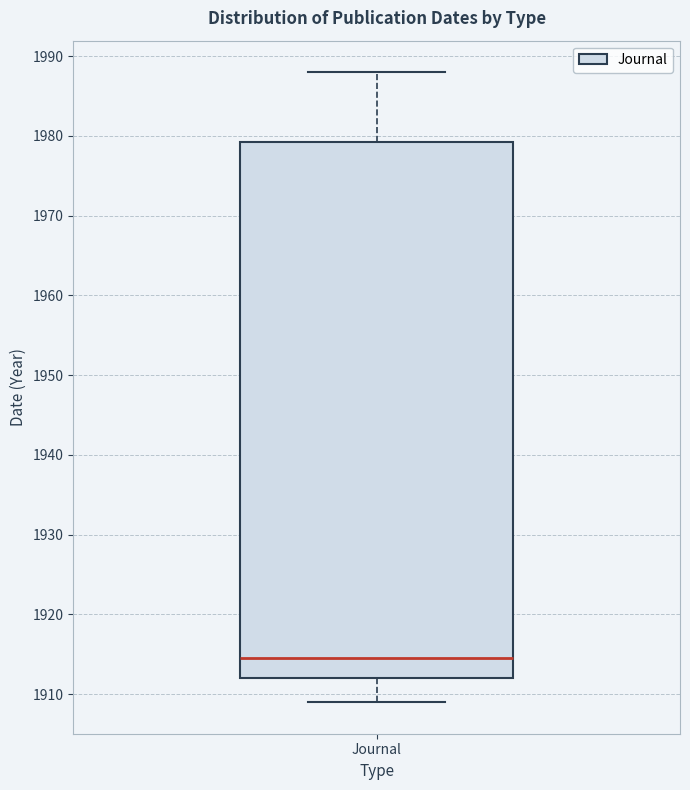

Where does the upper whisker of the box for Journal end on the y-axis? The values are not printed on the chart, so give them approximately, as read against the axis.

1988